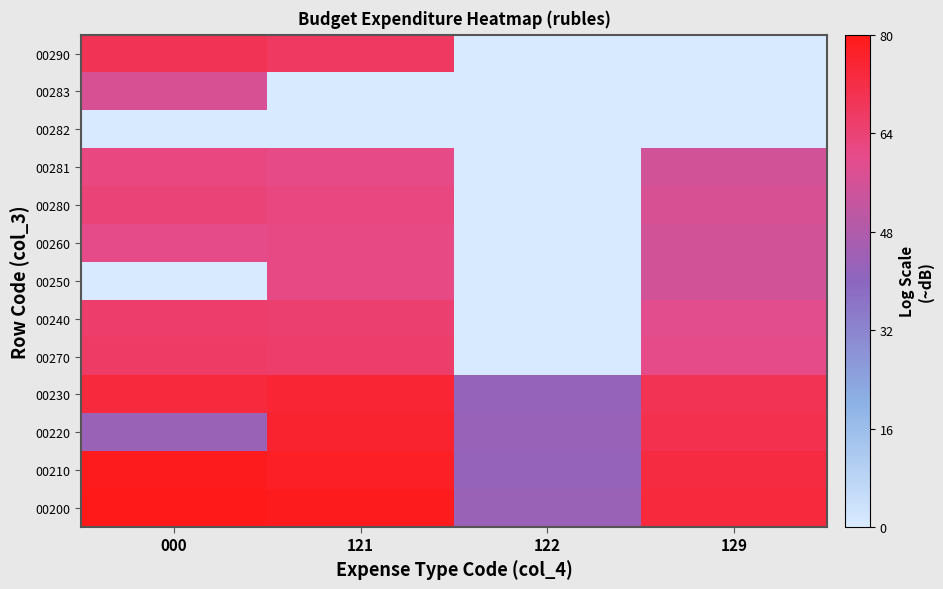

Which has a higher value, 129 or 000?

000